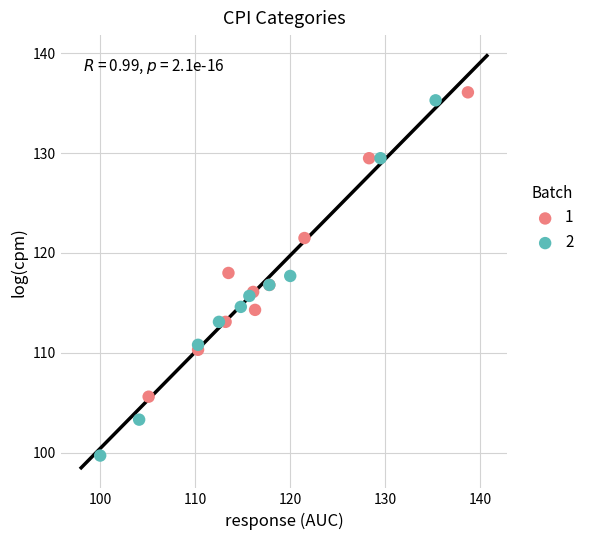

What are all the series names shown in the legend?

1, 2